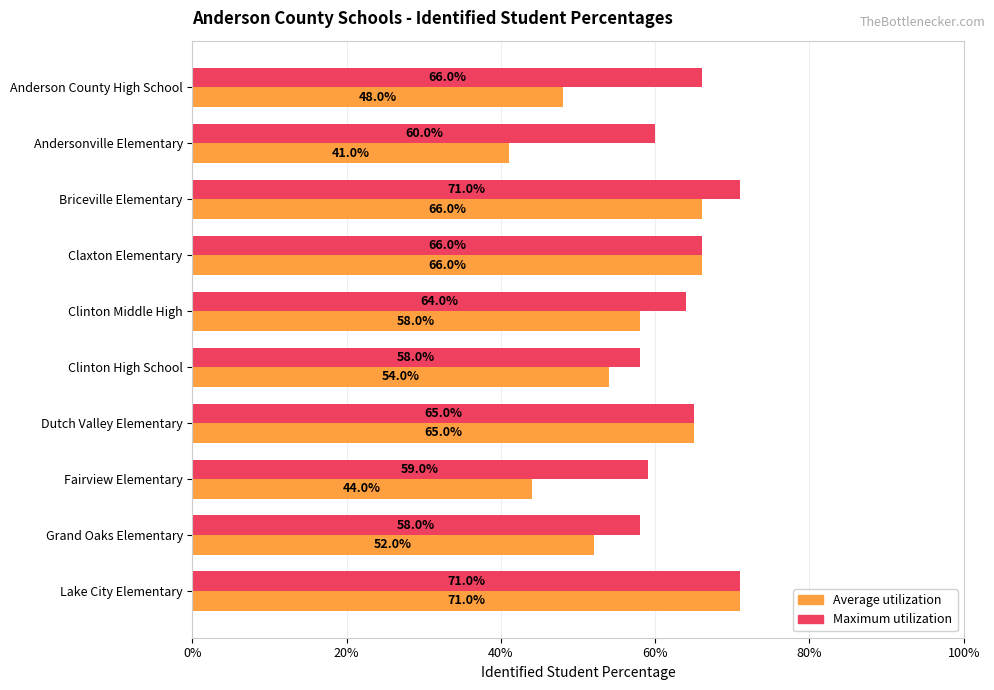

What is the average value of the Average utilization series?

0.6